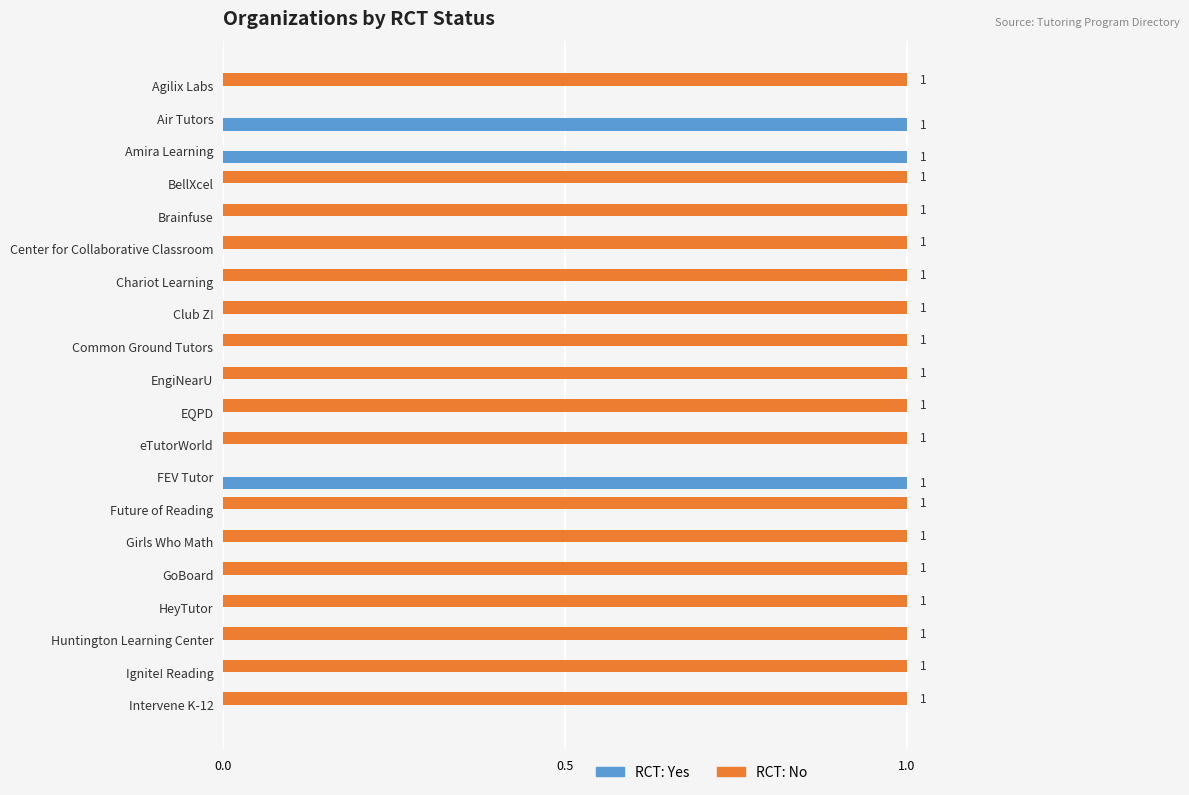

True or false: RCT: Yes has a value of 0 at eTutorWorld.

True